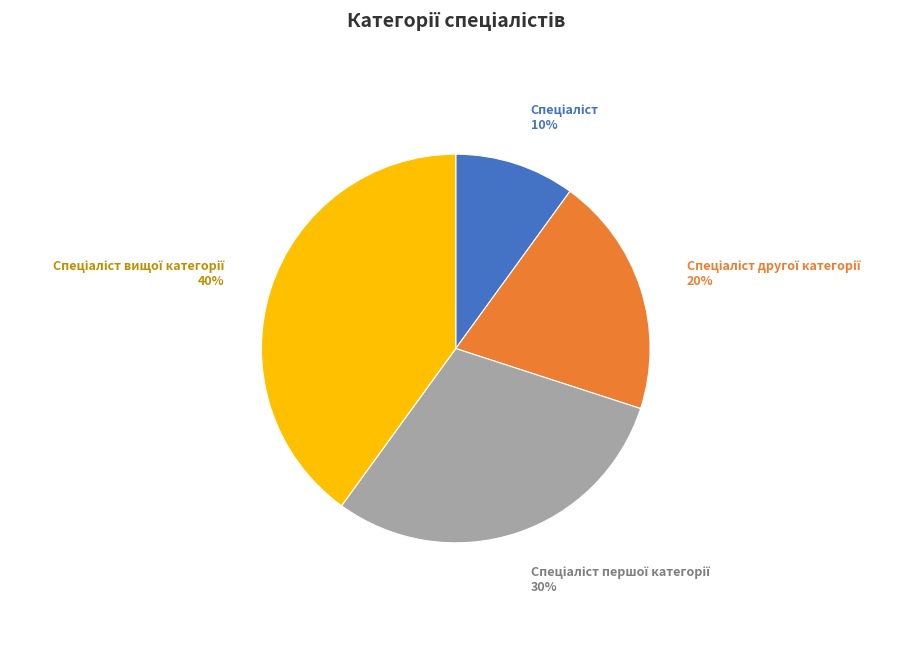

Is there any slice that represents more than half of the pie?

No